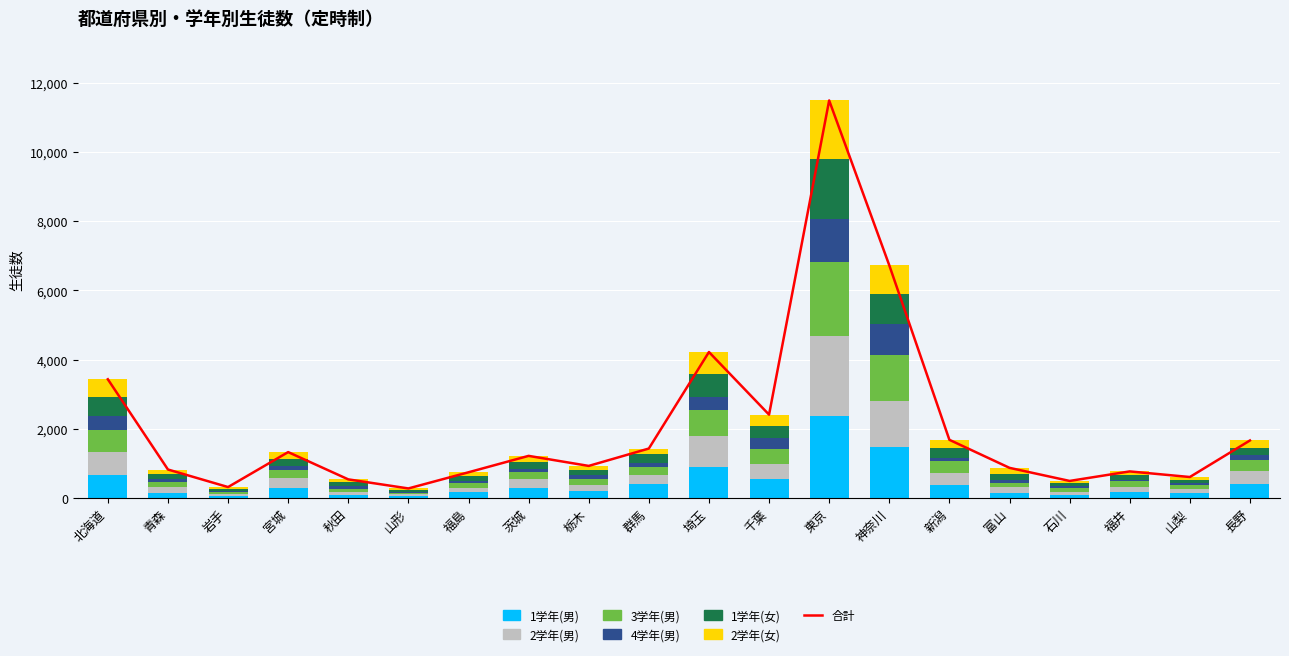

How many data points in 2学年(男) are above 249?

9